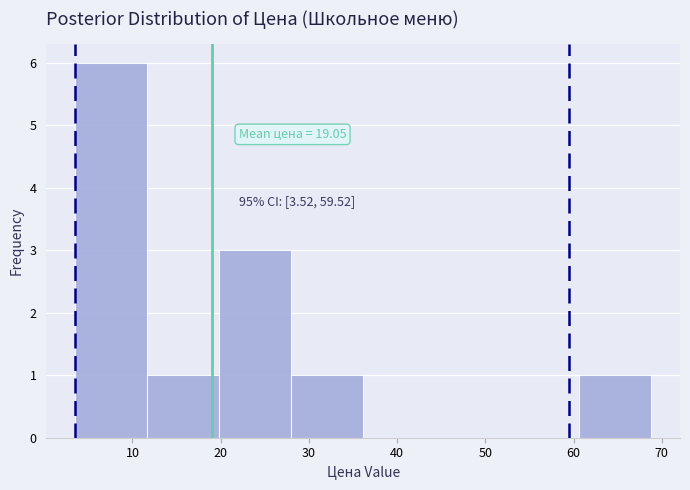

Over which range of the x-axis is the bar tallest?

4 to 12